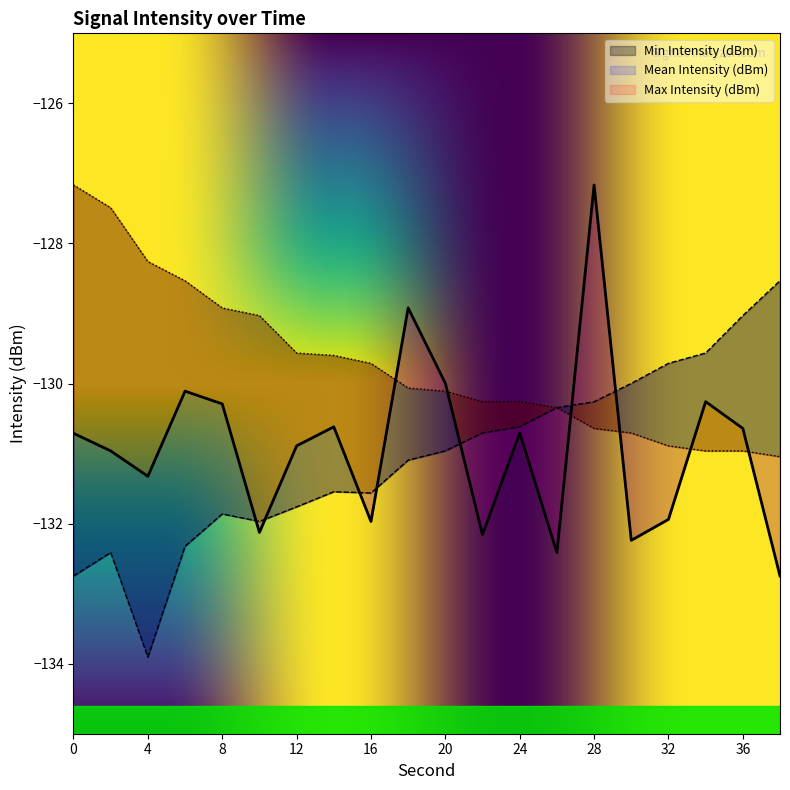

At how many categories does at least one series exceed -132?

20